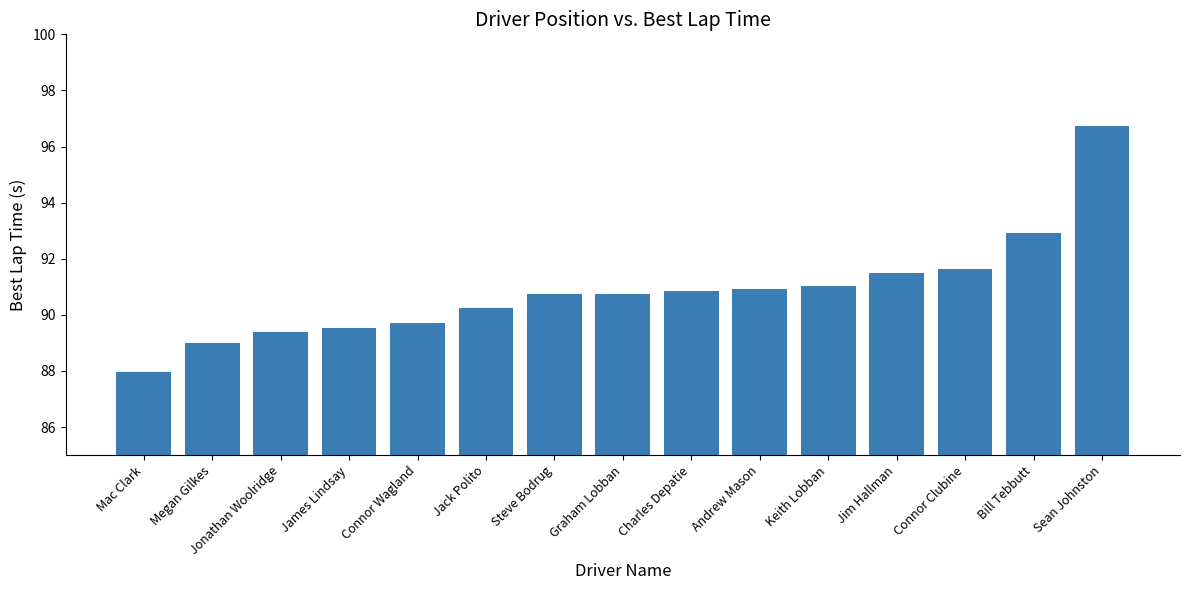

What is the average value?

90.9